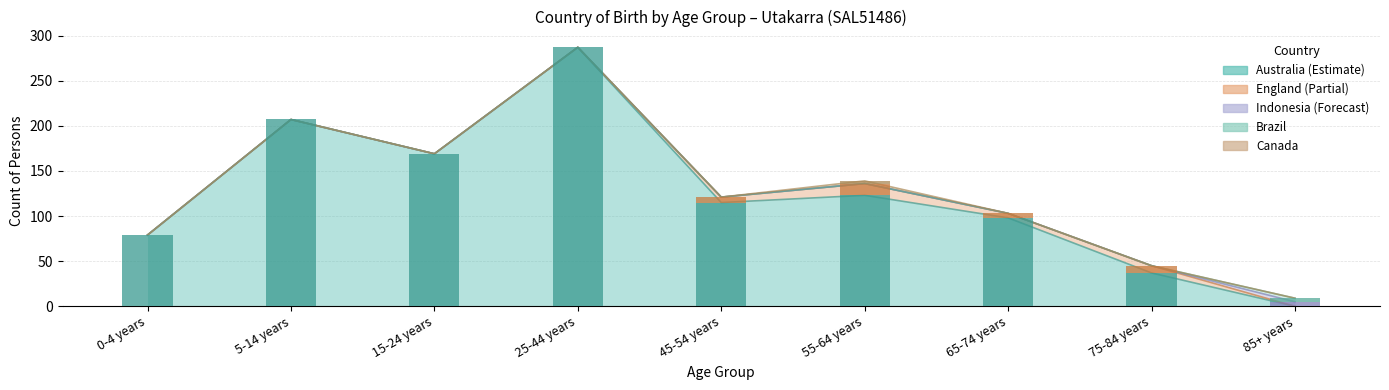

At 75-84 years, list the series in order from largest to smallest.

Australia, England, Indonesia, Brazil, Canada